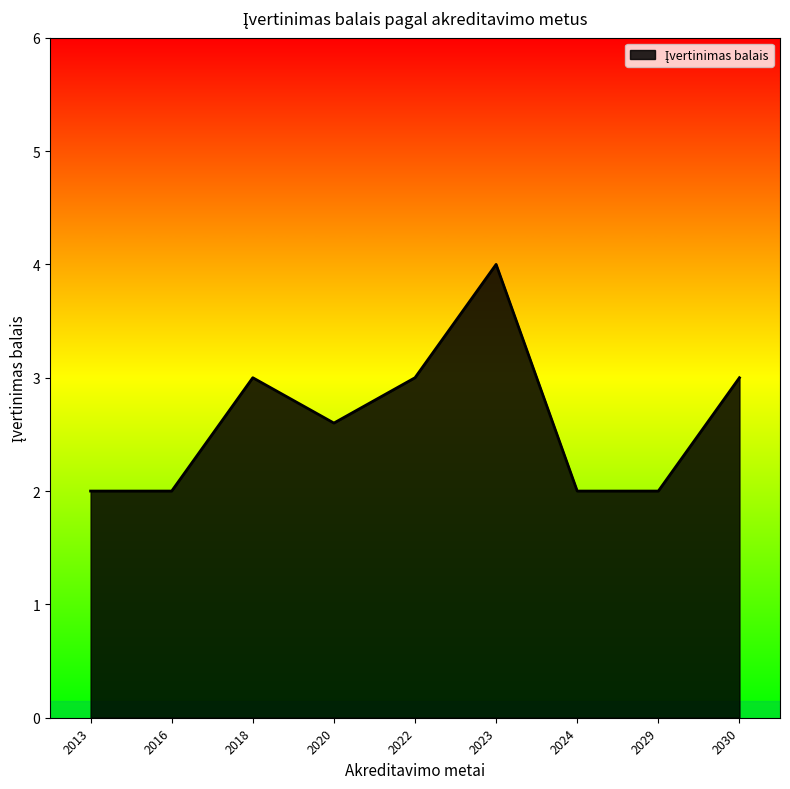

What is the ratio of the value at 2020 to the value at 2022?

0.9